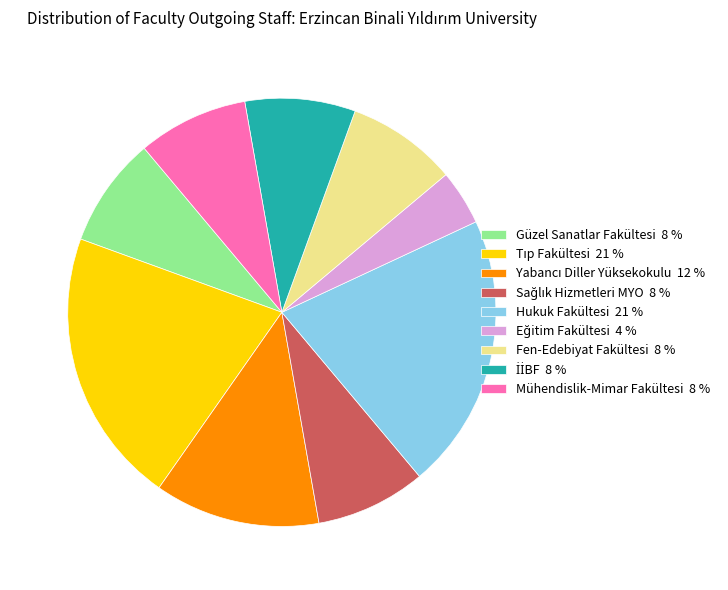

Does any single category account for the majority?

No